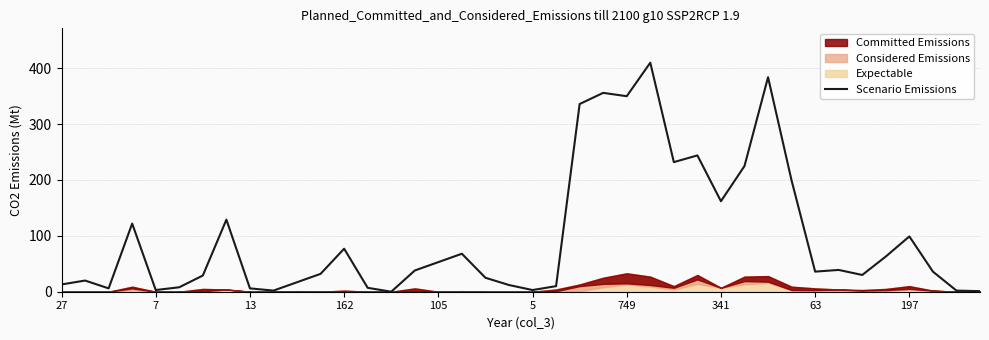

Does the chart display data point markers on the line(s)?

No